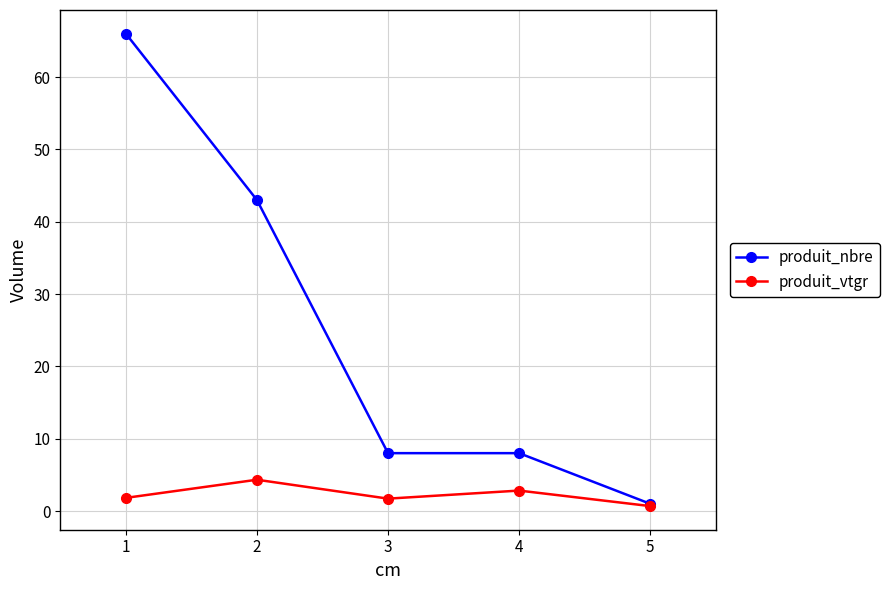

The produit_vtgr series shows 0.2 at 4. True or false?

False